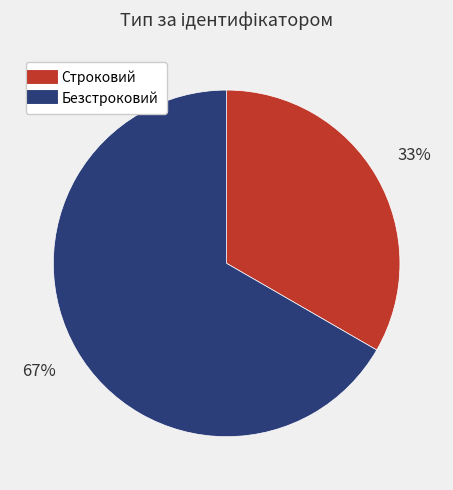

The Строковий slice represents 33% of the pie. True or false?

True